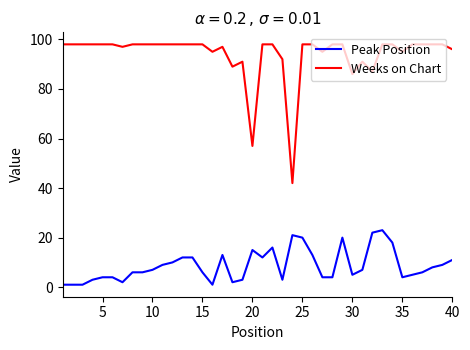

True or false: Peak Position and Weeks on Chart cross at least once.

False